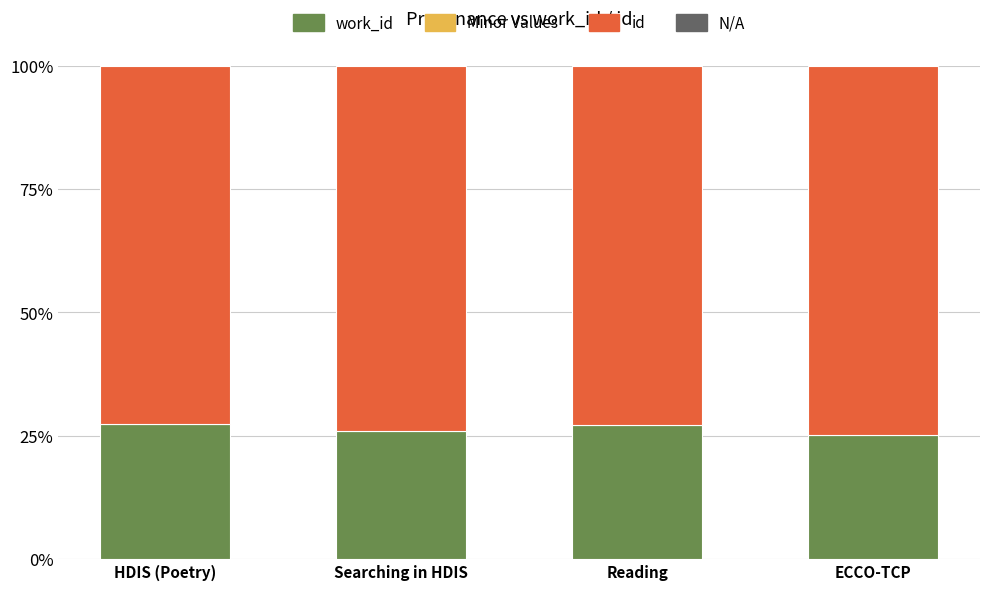

What value does the id series have at ECCO-TCP?

0.7